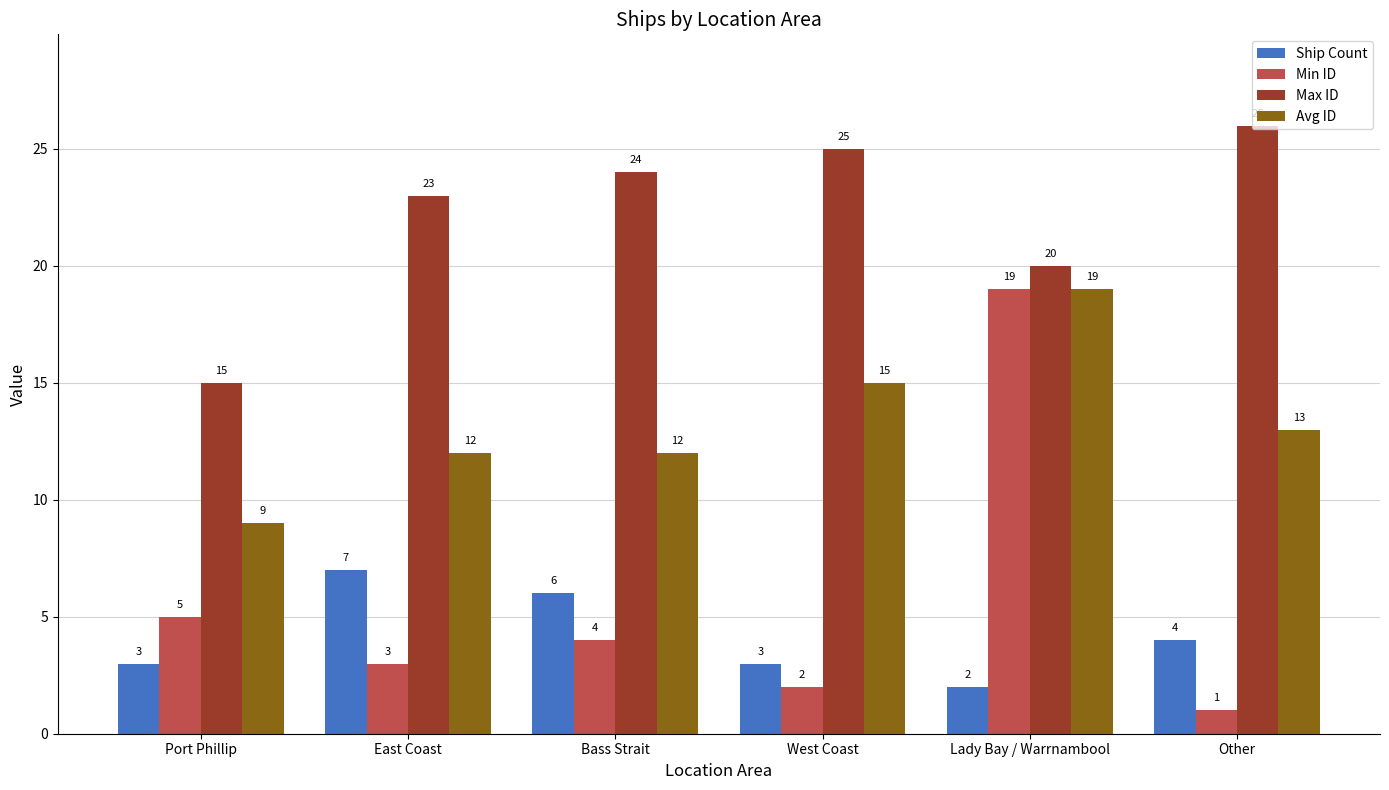

At which category does the chart reach its peak across all series?

Other